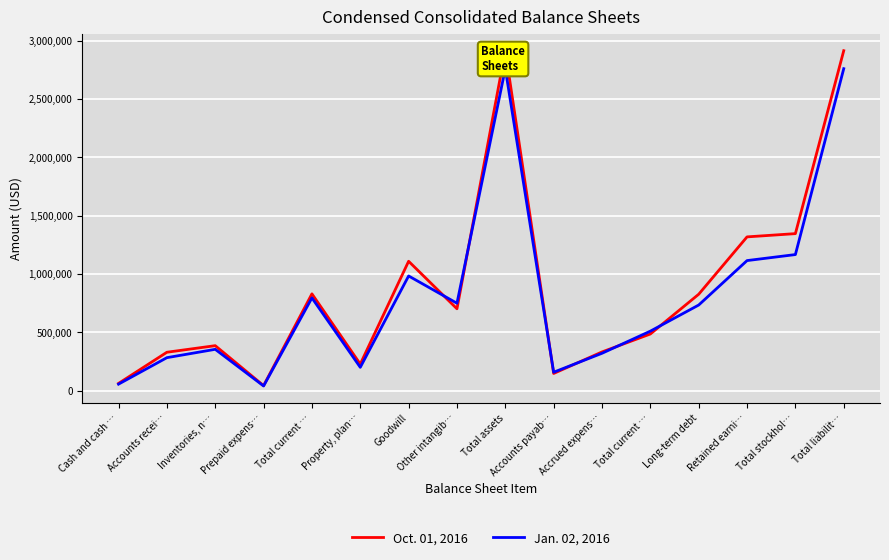

What are all the series names shown in the legend?

Oct. 01, 2016, Jan. 02, 2016